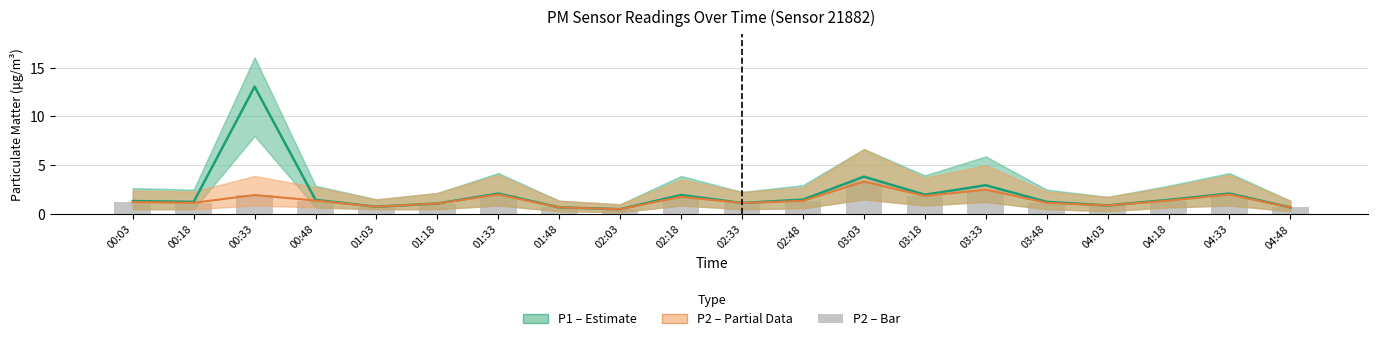

At which label does P1 (Estimate) reach its minimum?

02:03